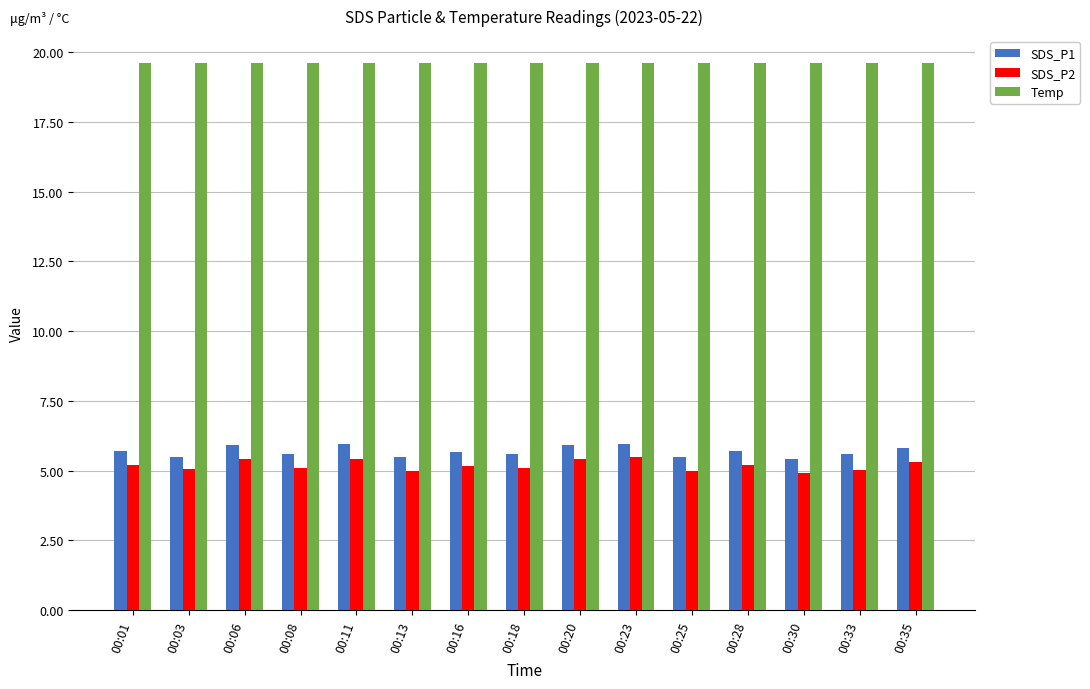

How many bars are there in total?

45